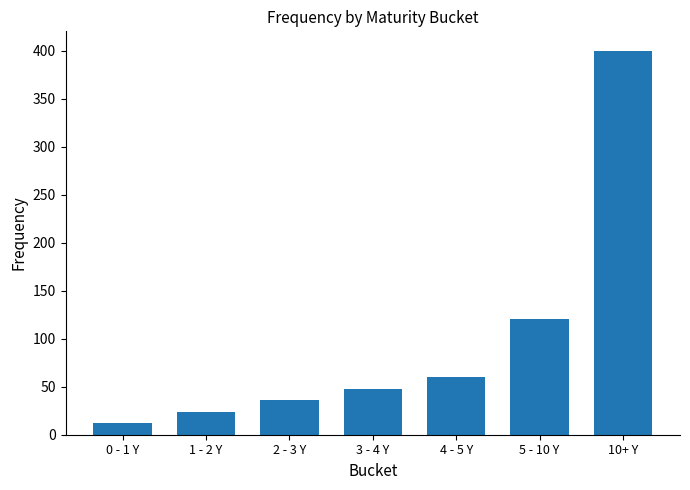

What is the smallest value displayed?

12